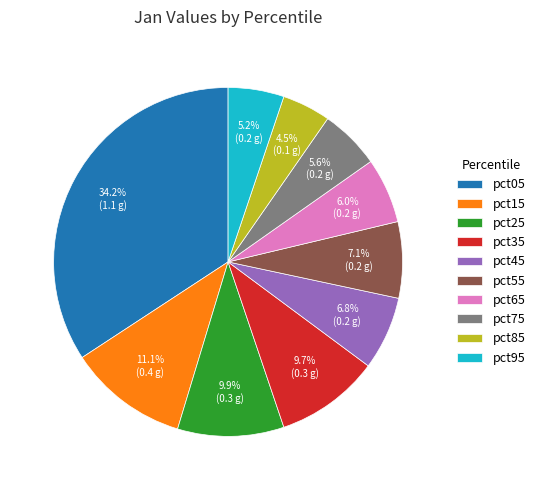

What is the largest slice in the pie chart?

pct05